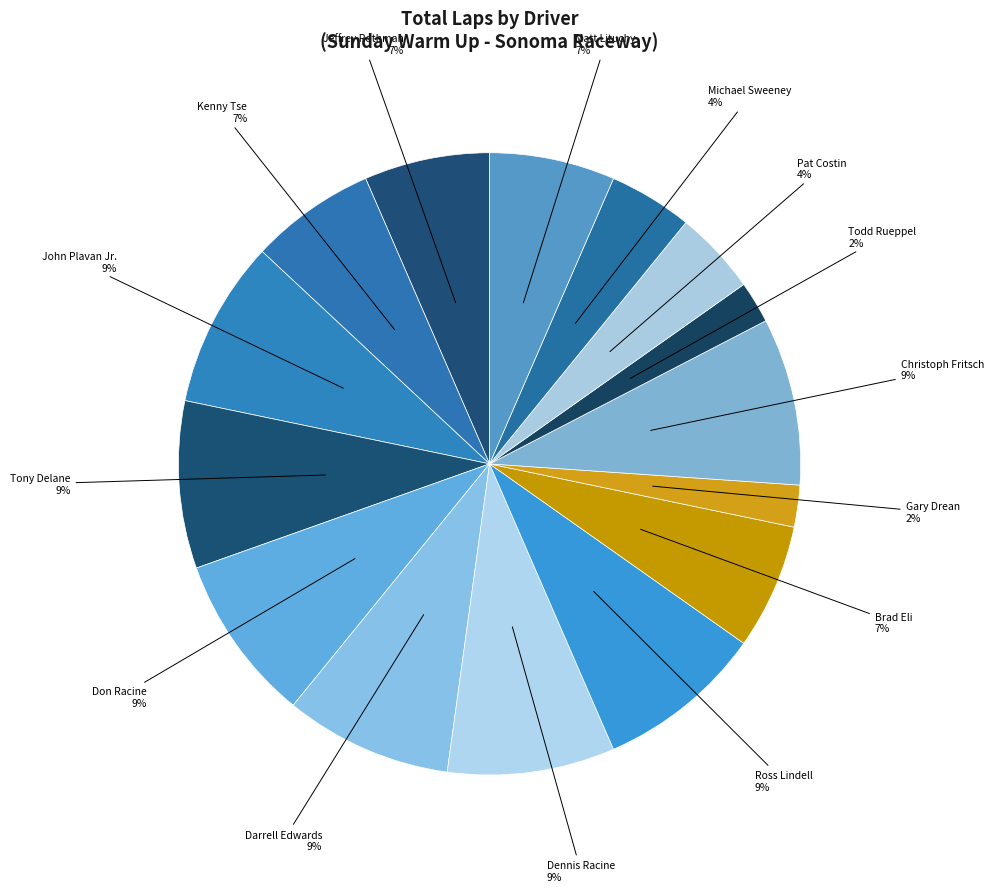

To the nearest percent, what is the difference between the largest and smallest slice percentages?

7%